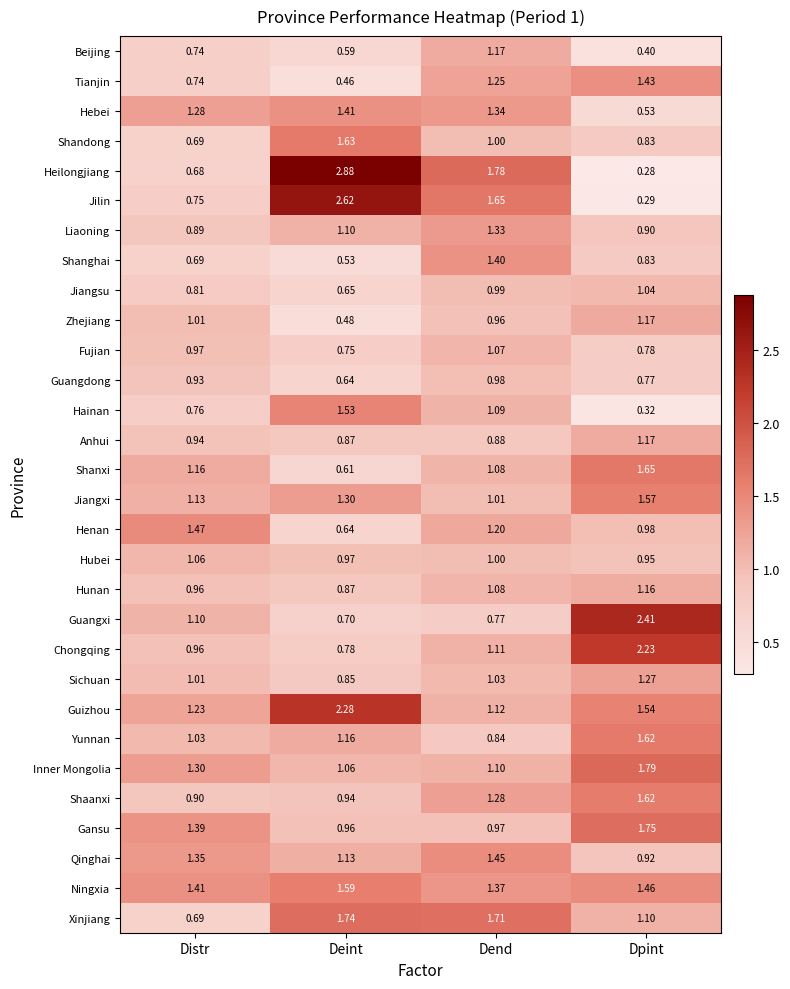

Which label corresponds to the smallest value in the chart?

Dpint